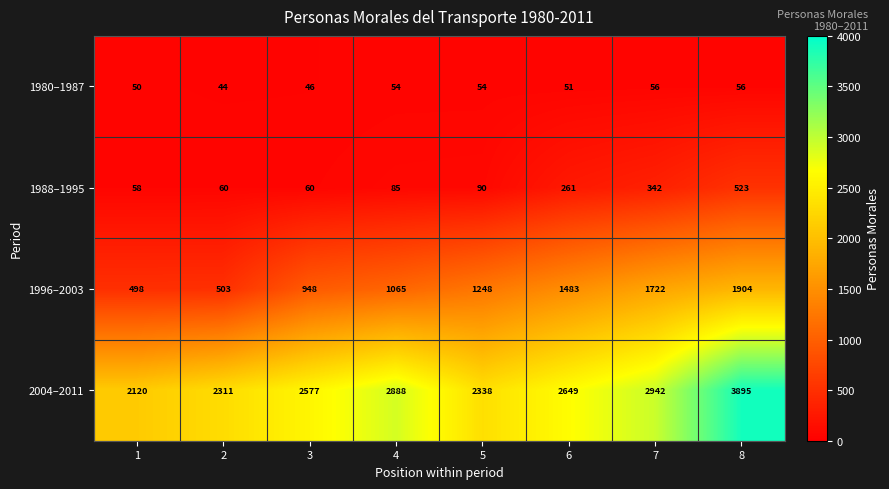

What is the difference between the 1988–1995 values at 3 and 8?

463